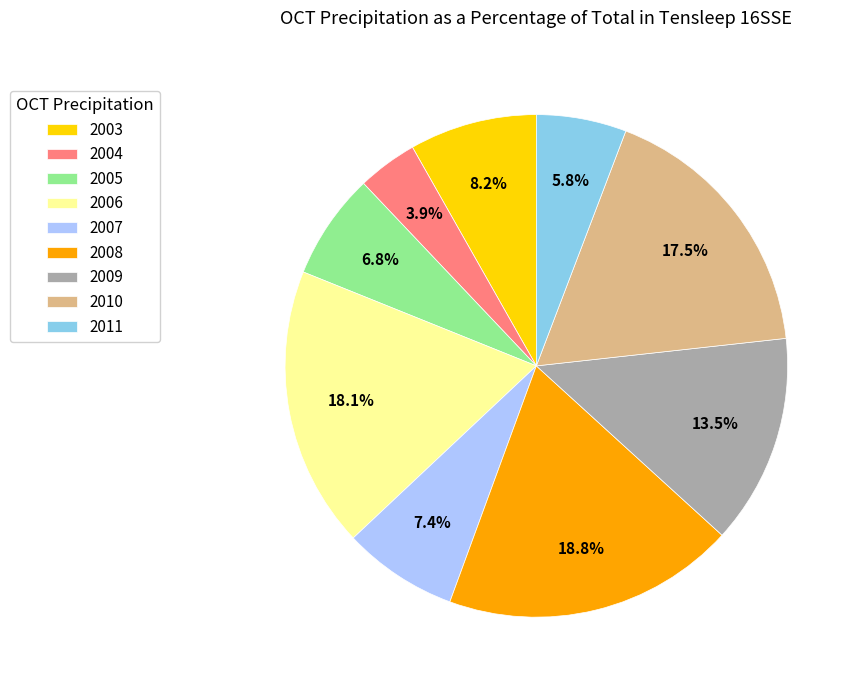

Which category has the smallest portion of the pie?

2004